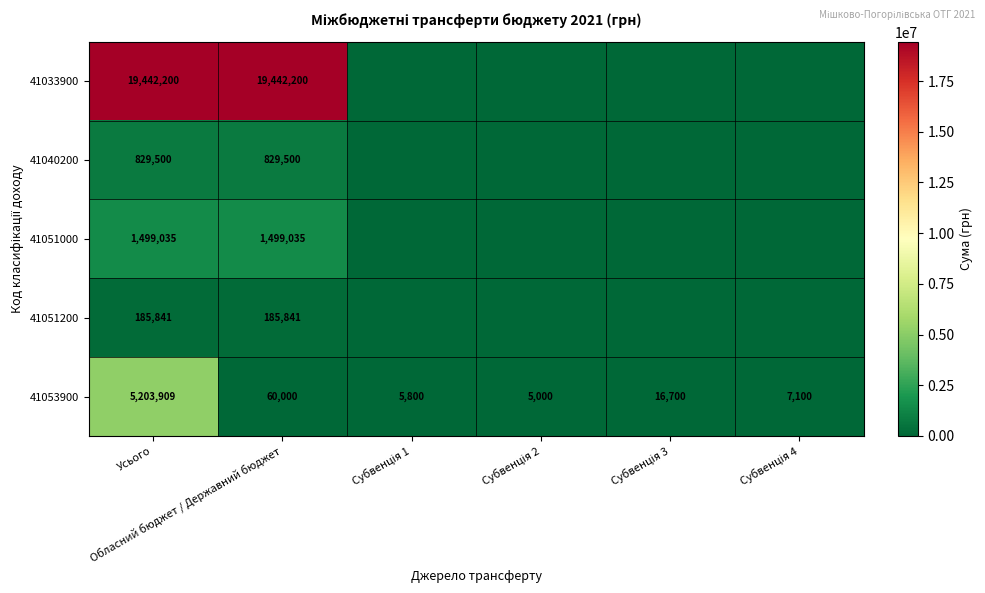

Count the number of data series in this chart.

5